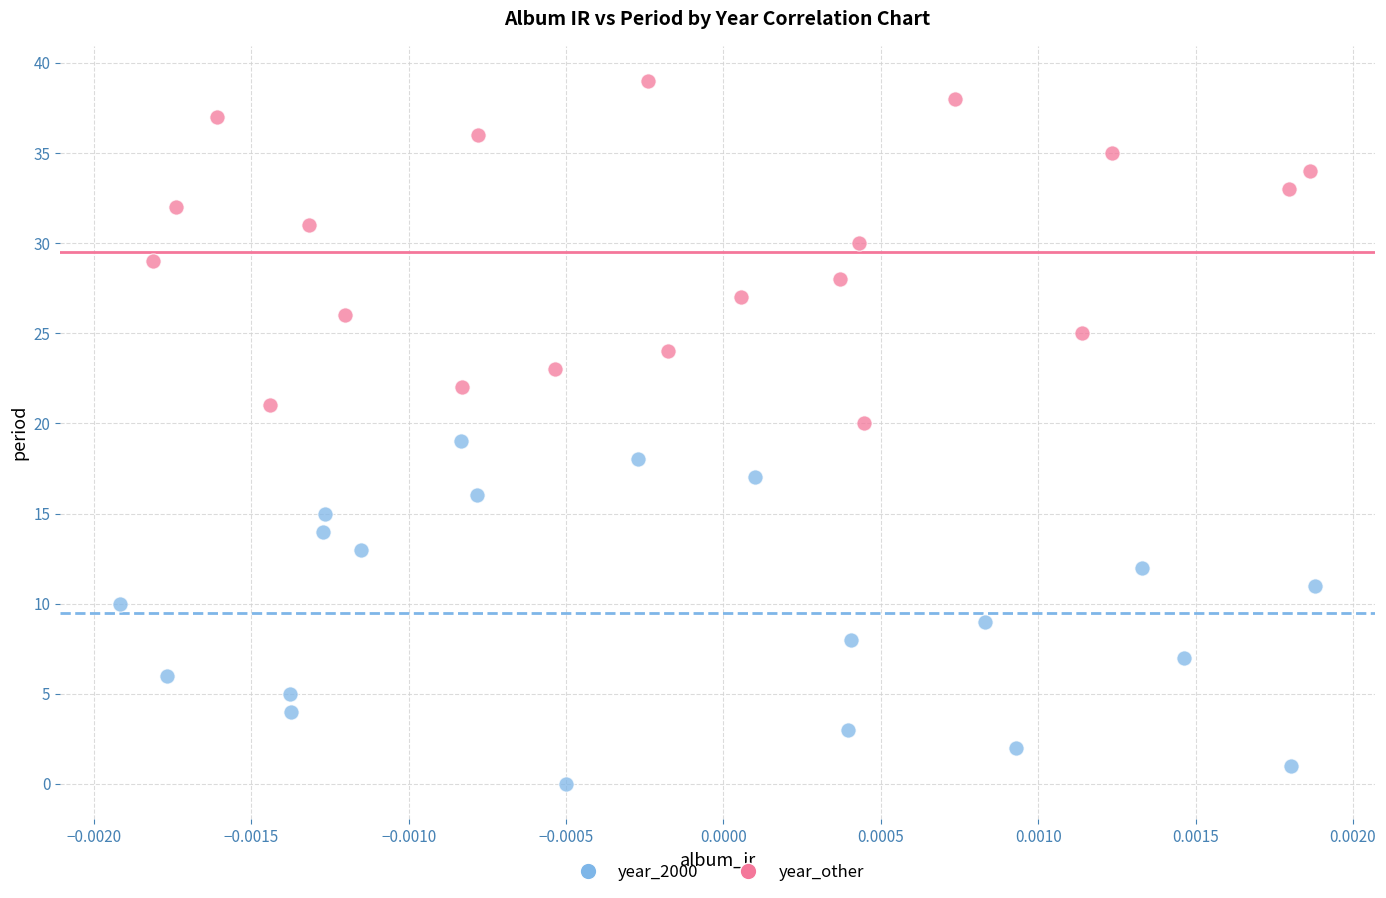

What are all the series names shown in the legend?

year_2000, year_other